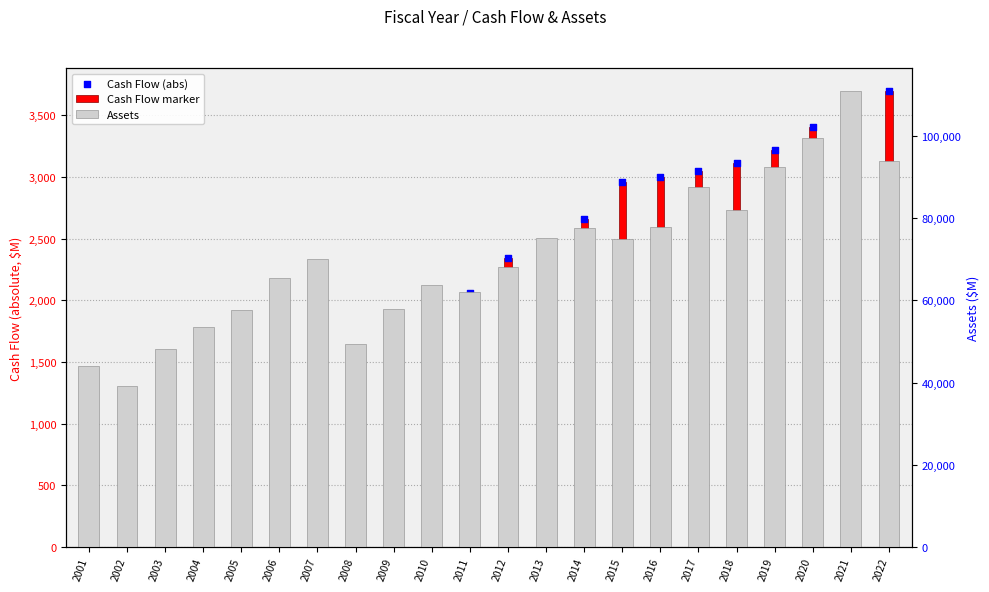

At which category is the sum across all series the highest?

2021